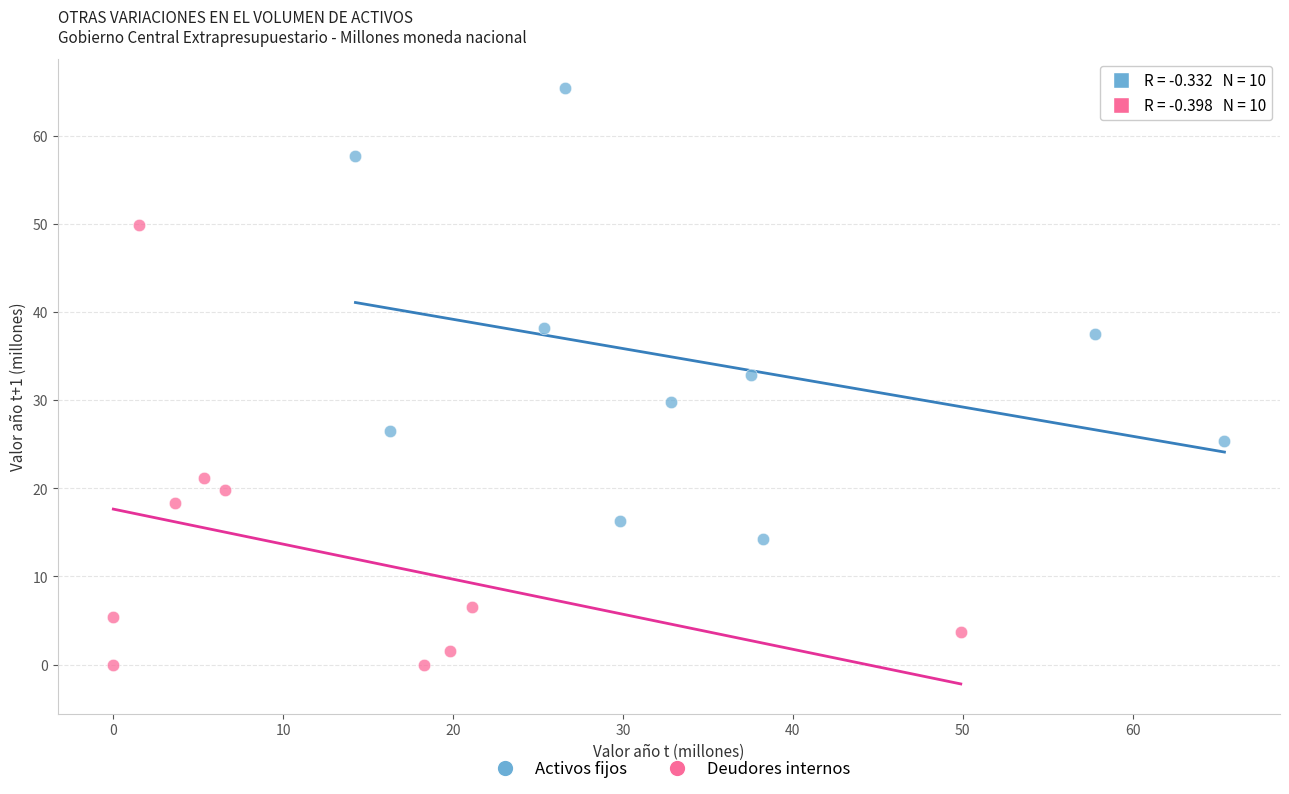

Which series contains the highest Y value?

Activos fijos